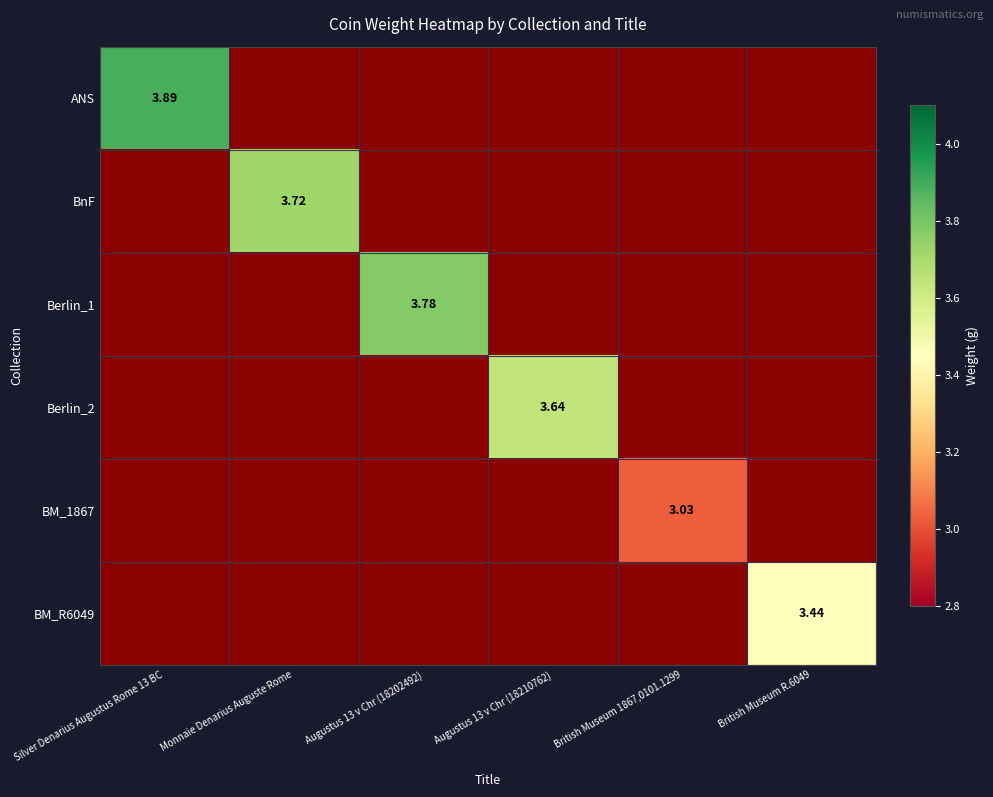

How many values in BM_R6049 are above zero?

1